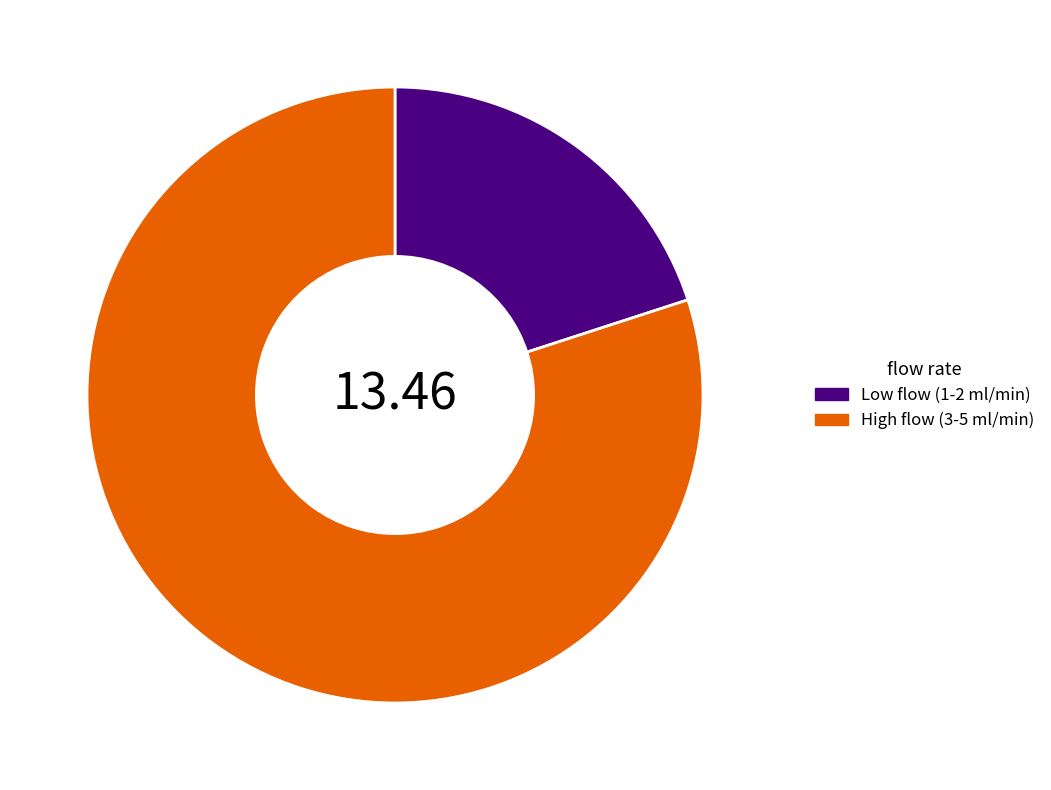

Which has a higher value, Low flow (1-2 ml/min) or High flow (3-5 ml/min)?

High flow (3-5 ml/min)